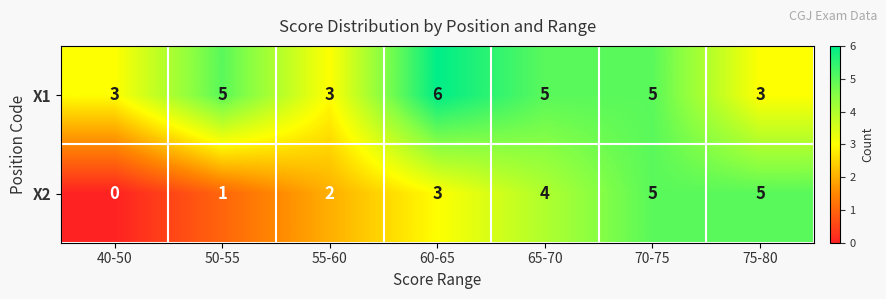

What is the greatest value displayed?

6